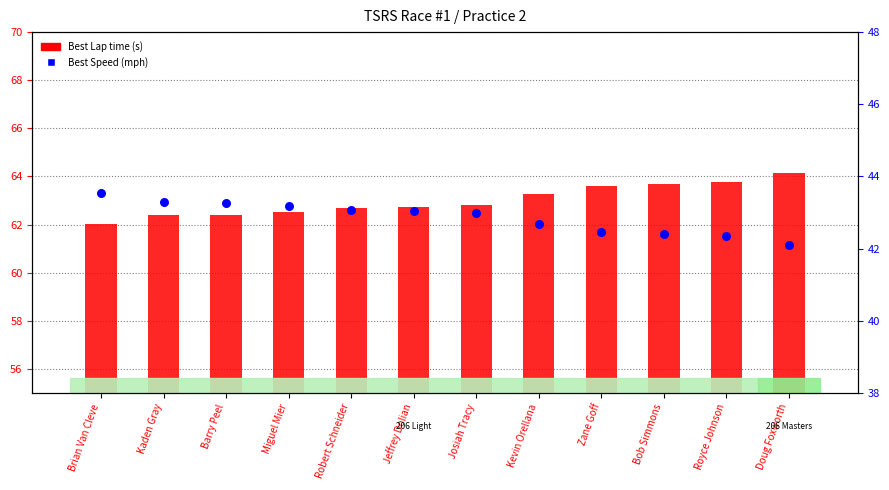

Which series reaches the maximum Y coordinate?

Best Lap time (s)